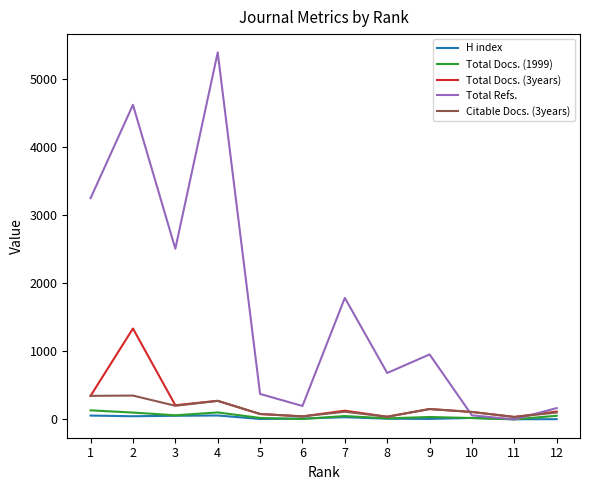

Between 8 and 12, which series saw the biggest shift?

Total Refs.